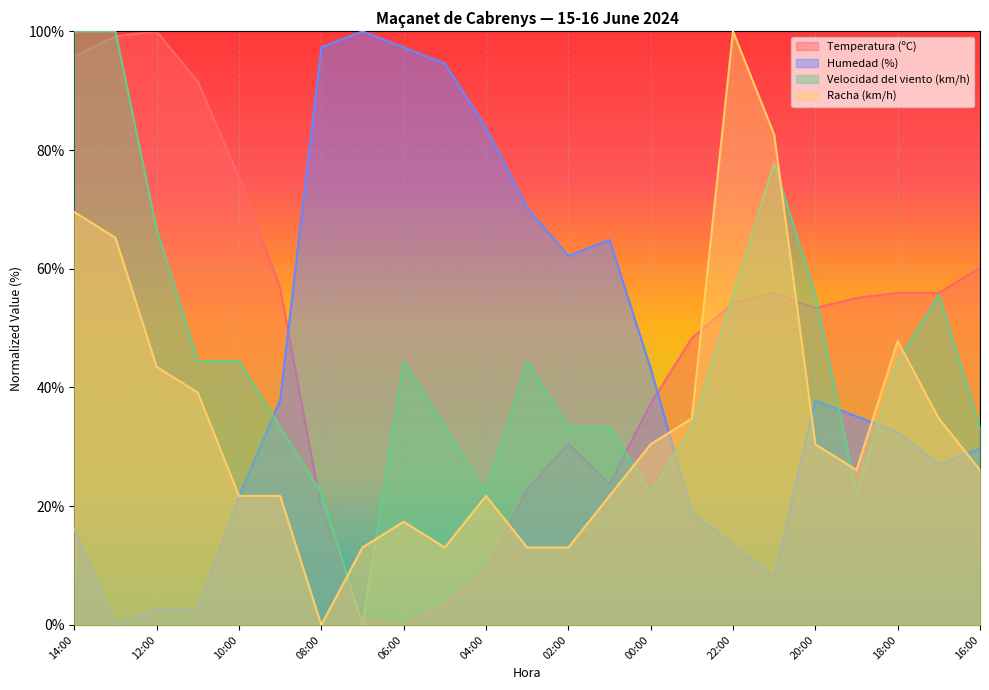

At which label does Temperatura (ºC) reach its minimum?

06:00